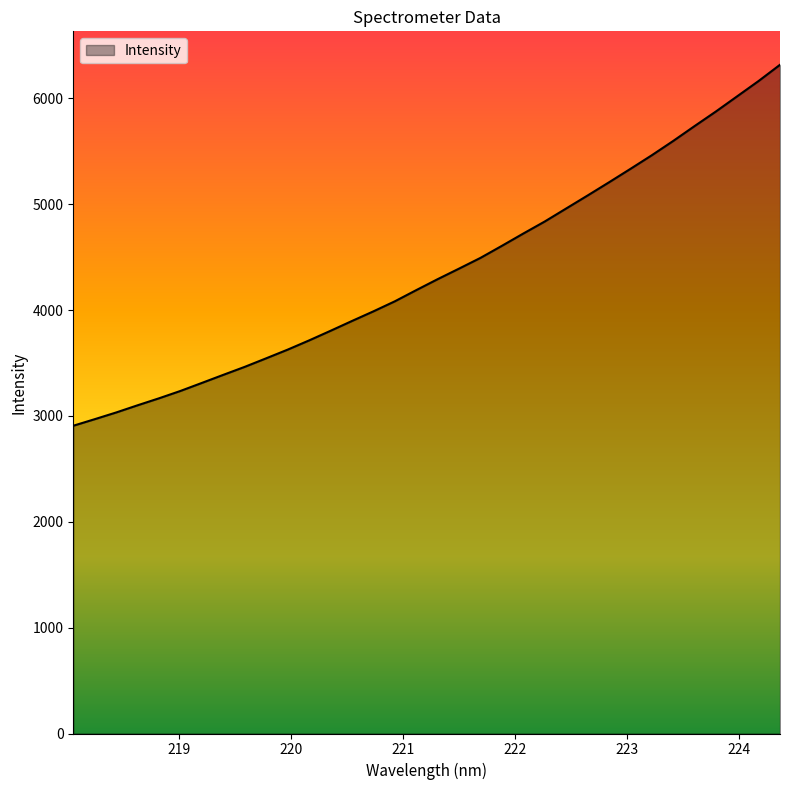

What is the smallest value displayed?

2907.7